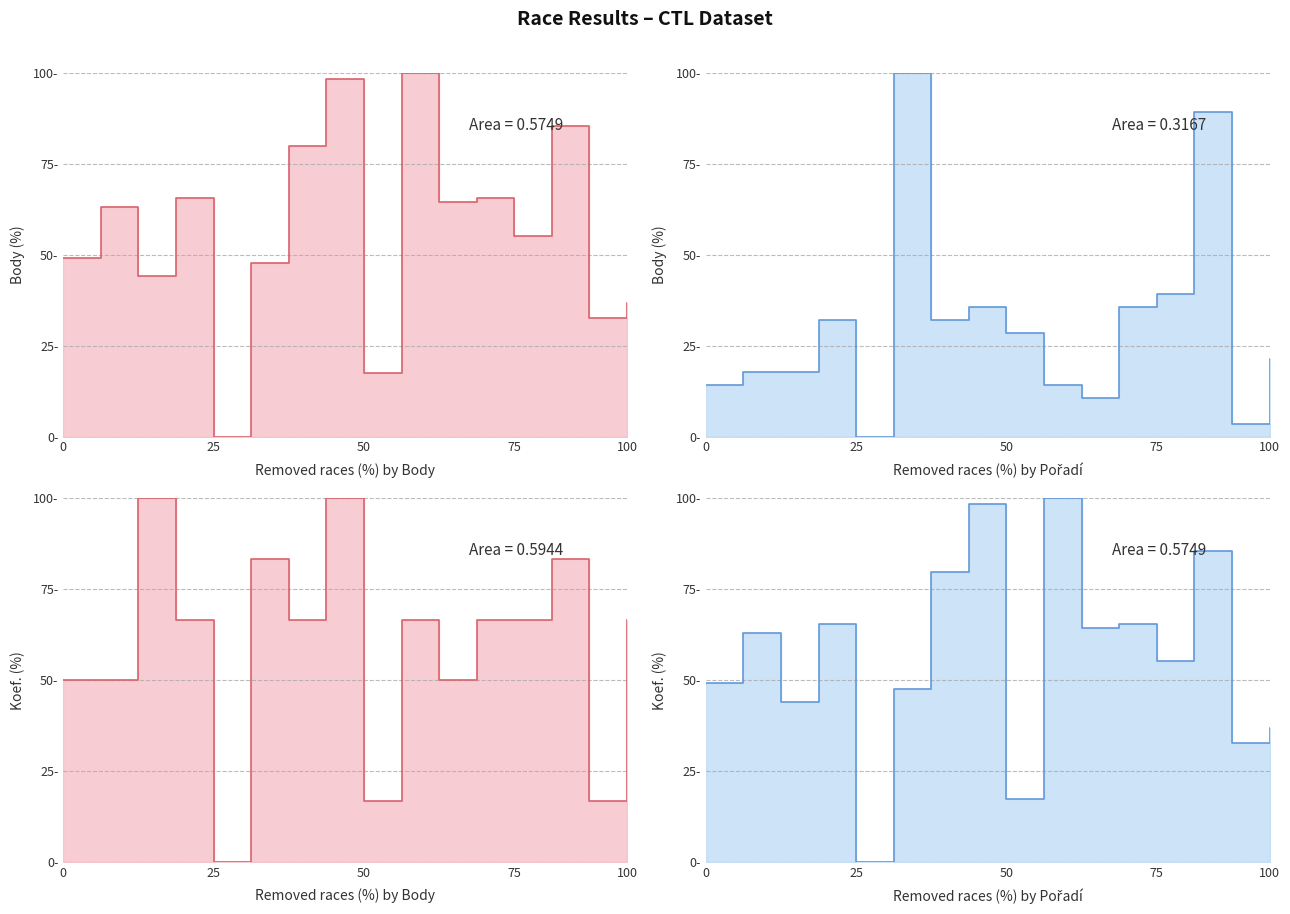

Reading right to left, what are all the values shown in this chart?

Body line: 36.9	32.6	85.4	55.2	65.6	64.5	100.0	17.5	98.4	79.8	47.6	0.0	65.6	44.1	63.1	49.2
Pořadí line: 21.4	3.6	89.3	39.3	35.7	10.7	14.3	28.6	35.7	32.1	100.0	0.0	32.1	17.9	17.9	14.3
Koef. line: 66.7	16.7	83.3	66.7	66.7	50.0	66.7	16.7	100.0	66.7	83.3	0.0	66.7	100.0	50.0	50.0